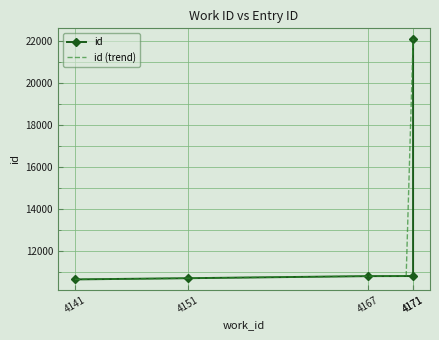

What is the ratio of the value at 4151 to the value at 4167?

1.0